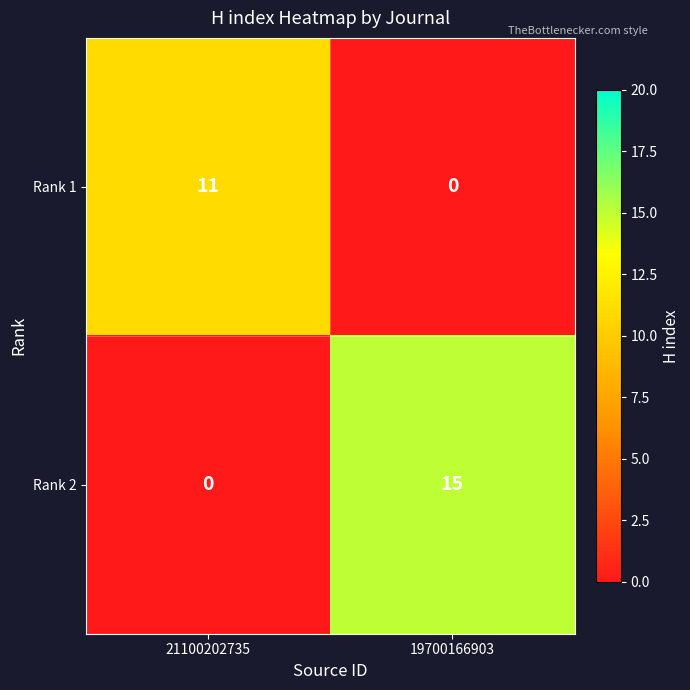

Rank the series by their average value, from highest to lowest.

Rank 2, Rank 1